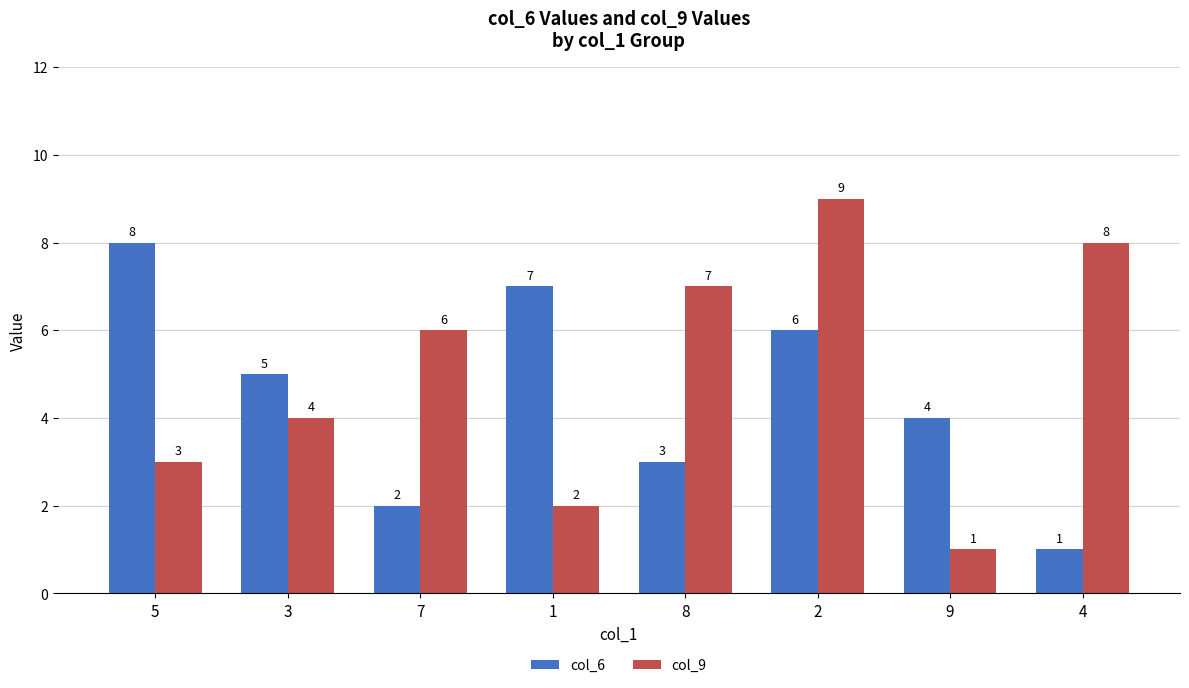

What is the label of the 8th bar from the left?

4